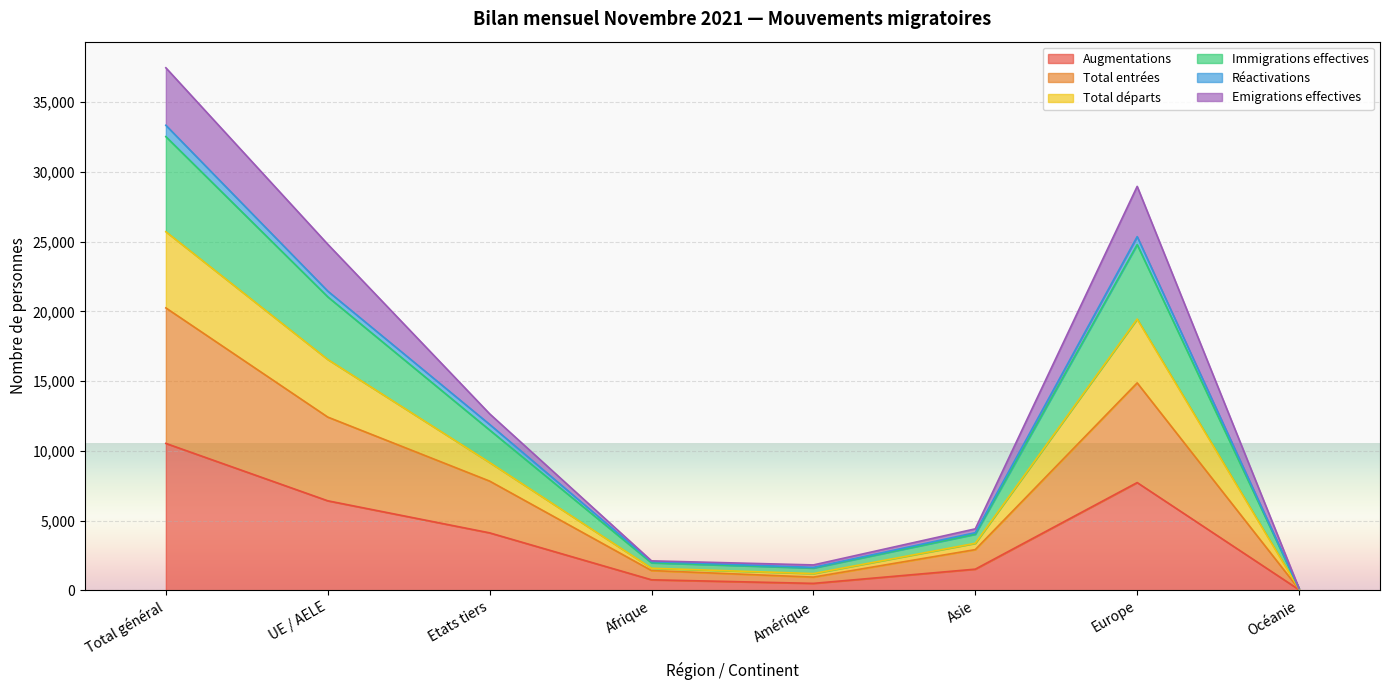

Rank the categories by Immigrations effectives value from lowest to highest.

Océanie, Amérique, Afrique, Asie, Etats tiers, UE / AELE, Europe, Total général